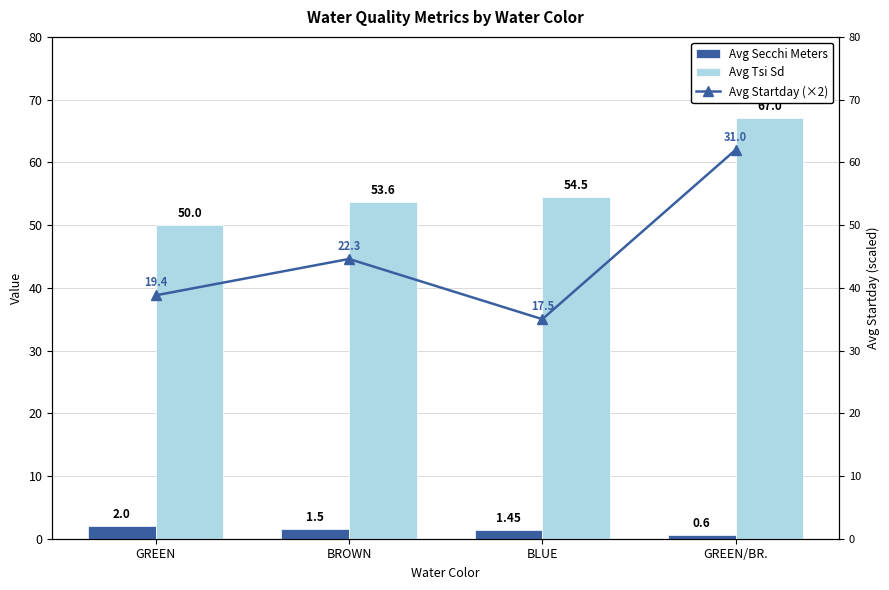

Which label corresponds to the smallest value in the chart?

GREEN/BR.